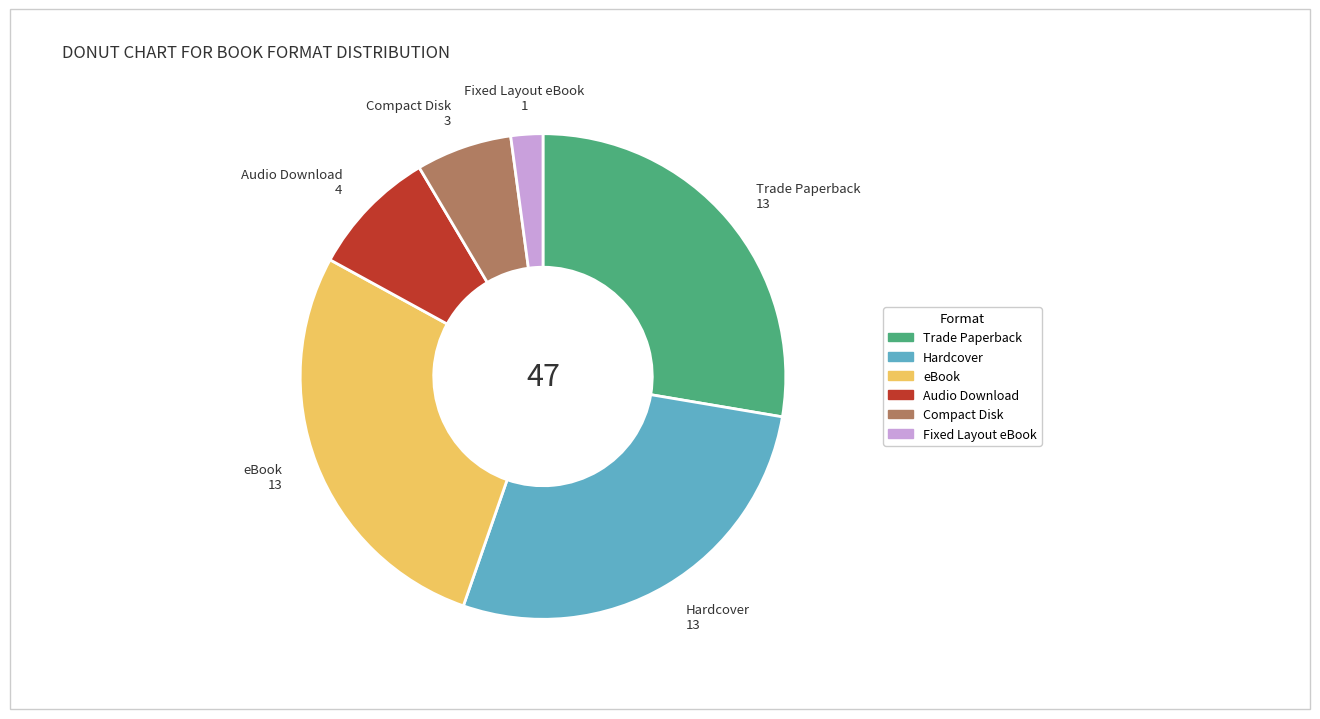

The Audio Download slice represents 1% of the pie. True or false?

False